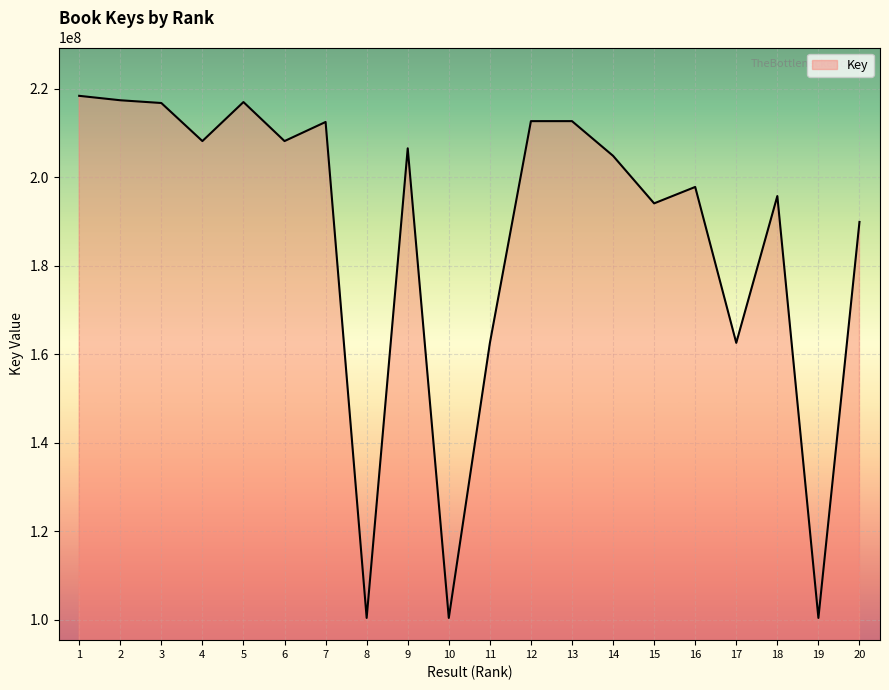

How many lines are shown in the chart?

1